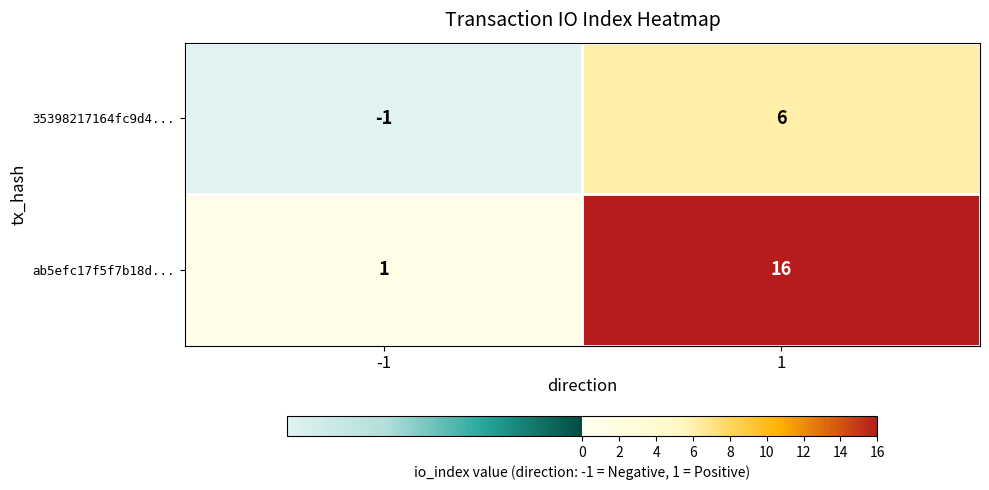

The ab5efc17f5f7b18d... series shows 22 at 1. True or false?

False